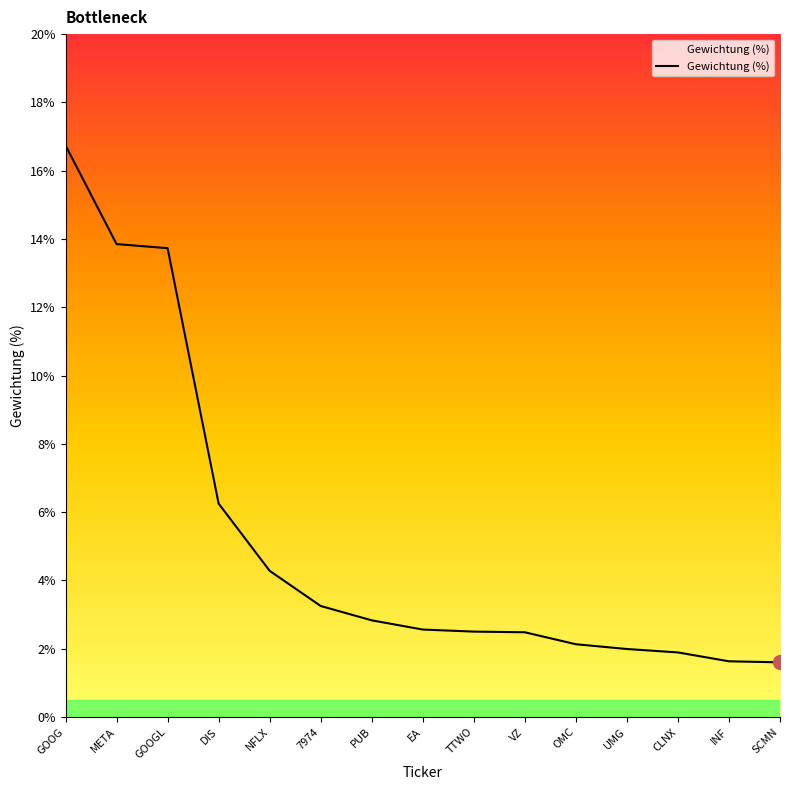

How many lines are shown in the chart?

1